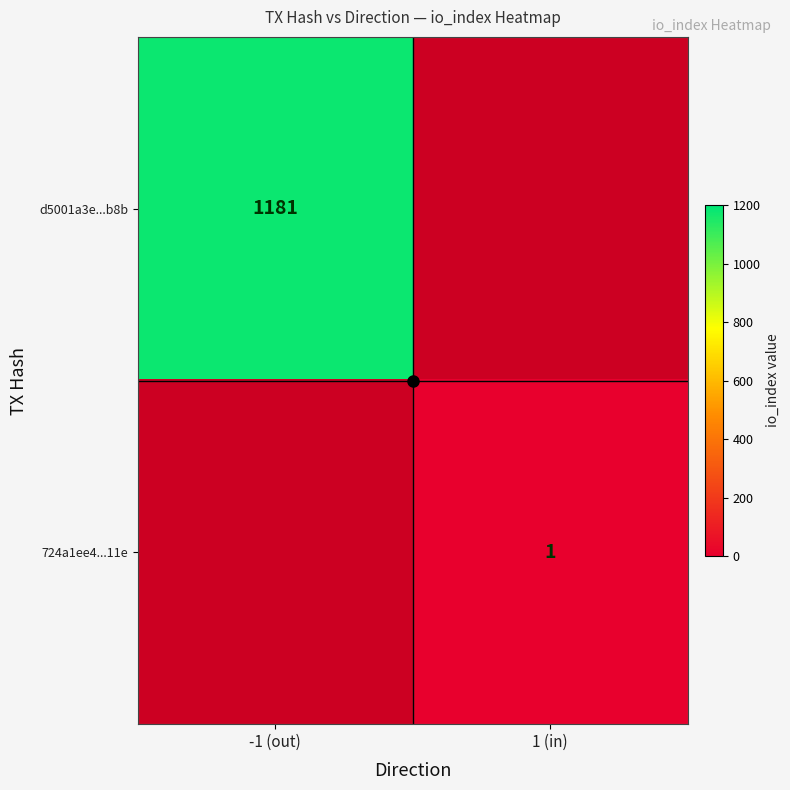

The d5001a3e...b8b series shows 1181 at -1 (out). True or false?

True